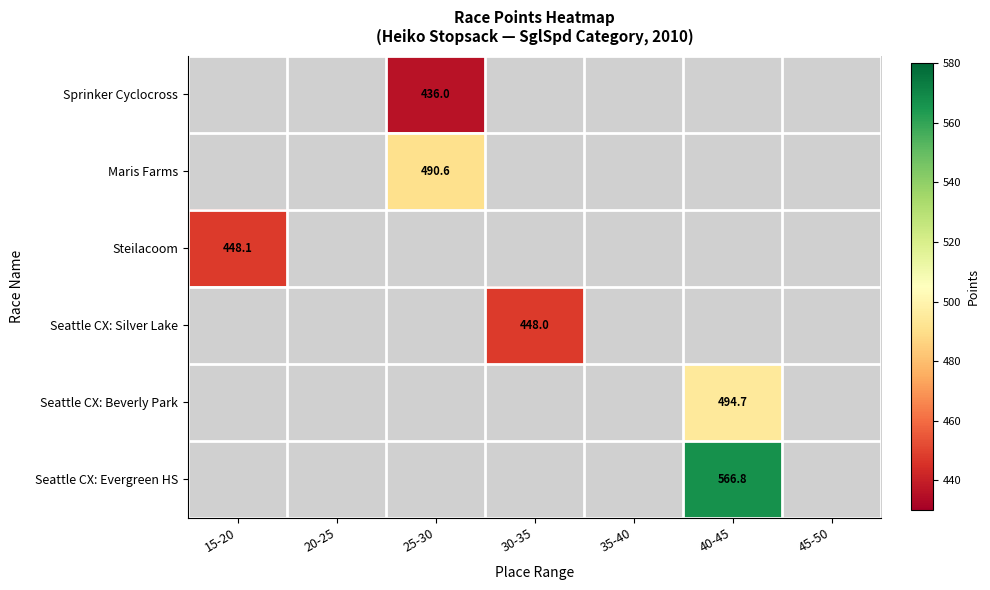

Which label corresponds to the smallest value in the chart?

25-30